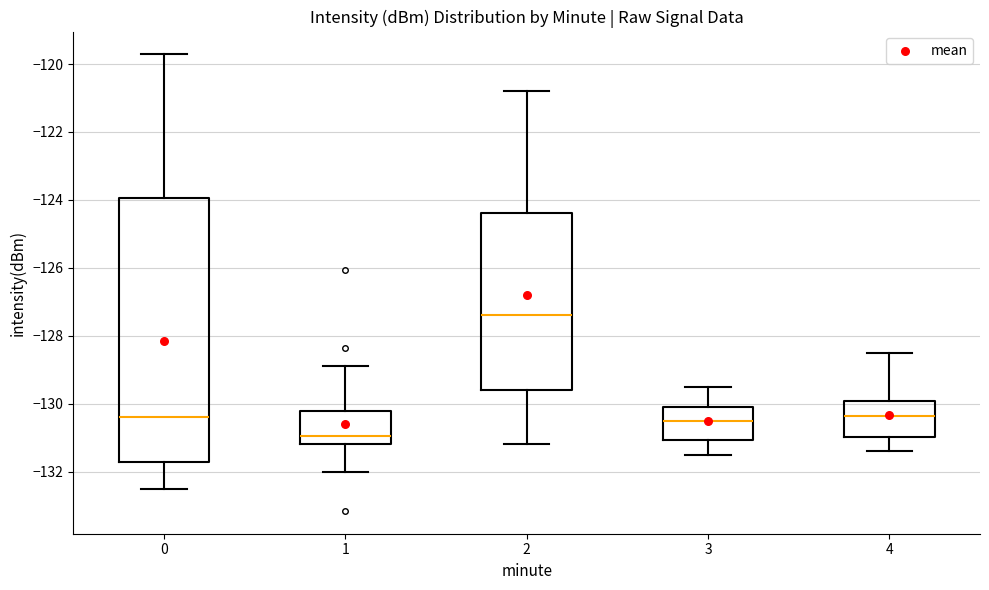

Which box's median line is the lowest?

1